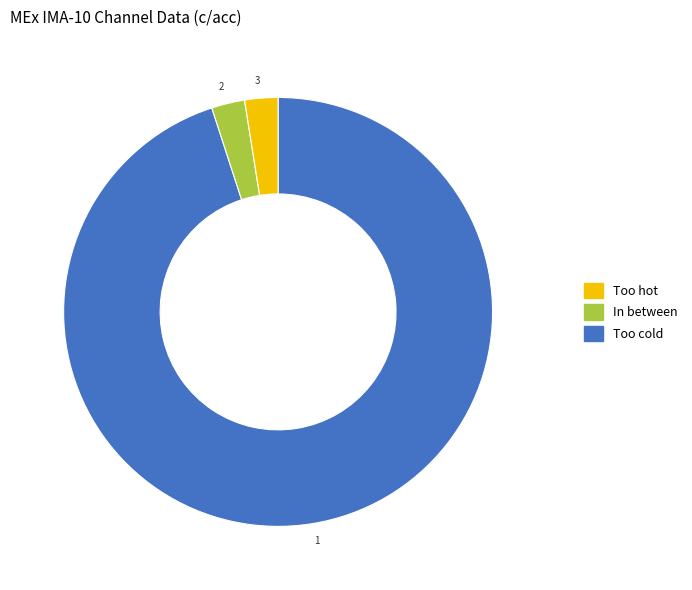

Is the sum of 1 and 3 greater than half?

Yes